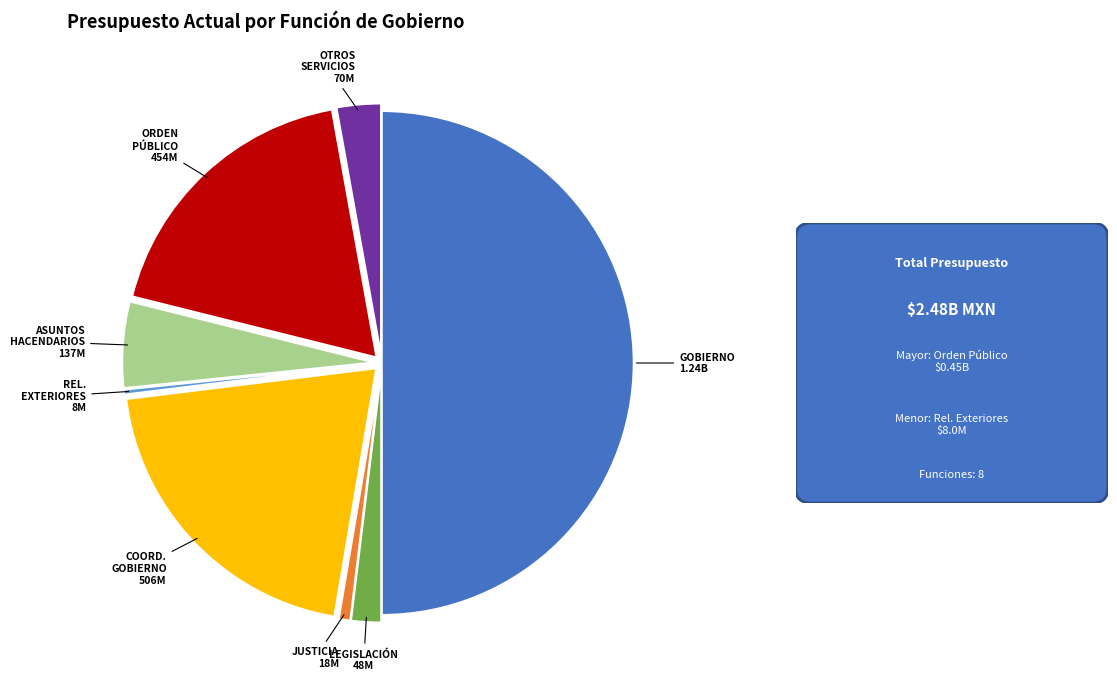

Which slice is the largest?

GOBIERNO